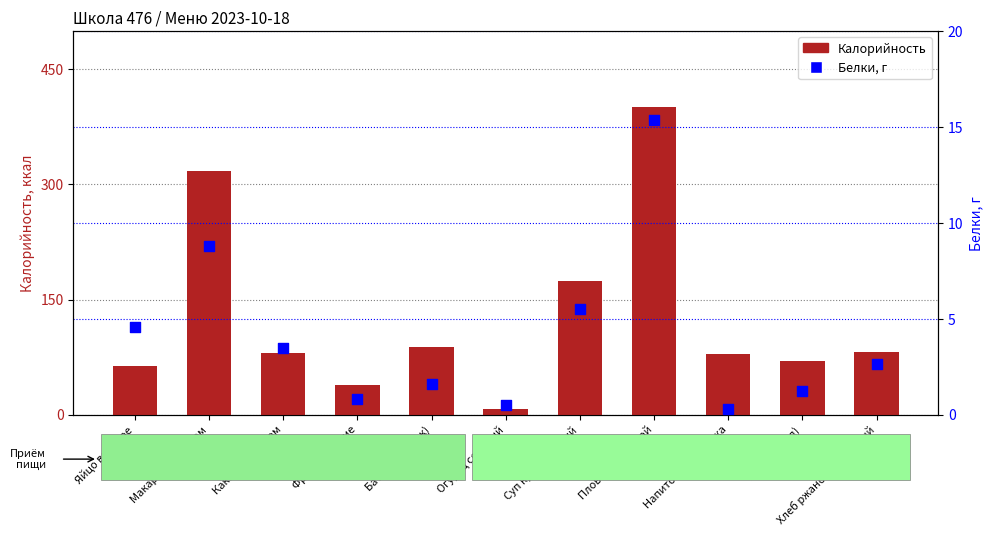

What is the total value across all series at Огурец соленый?

8.3